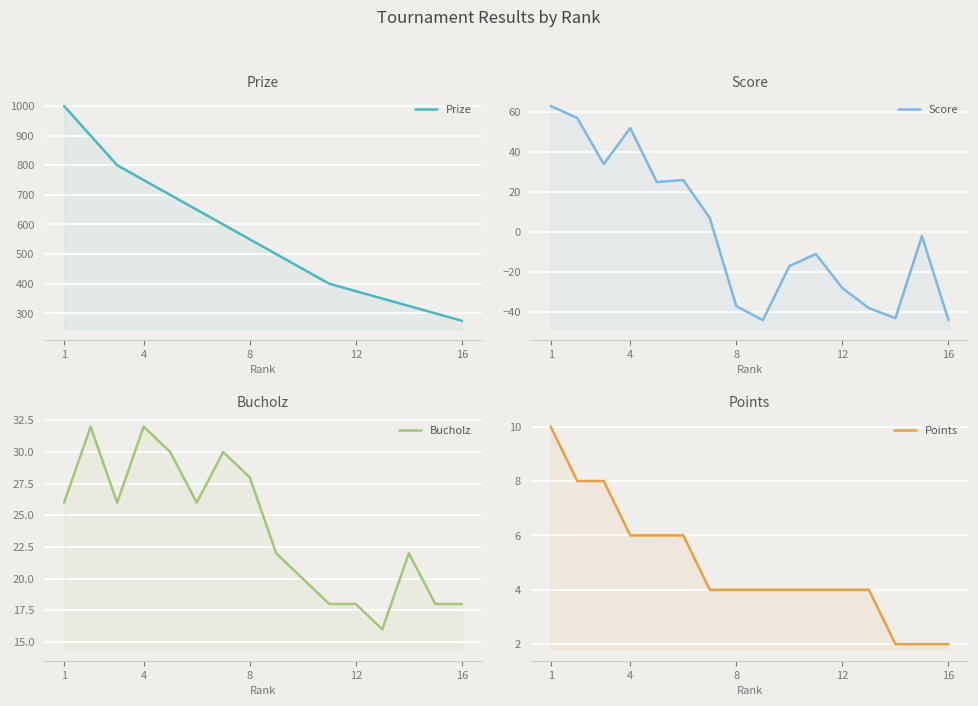

At which category is the sum across all series the highest?

1